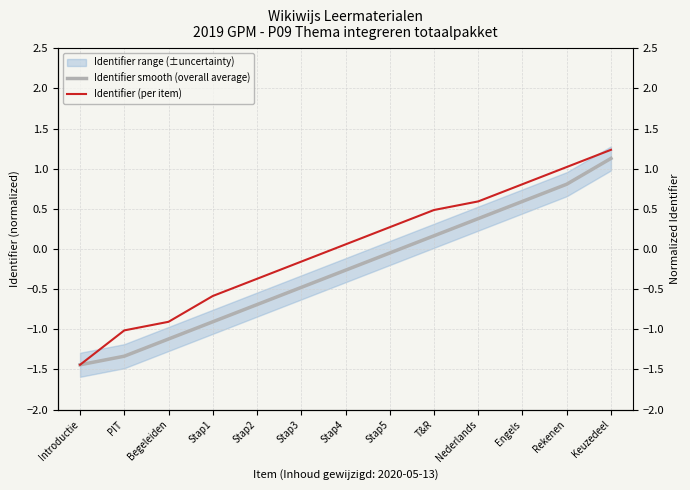

At how many categories does at least one series exceed 0?

7